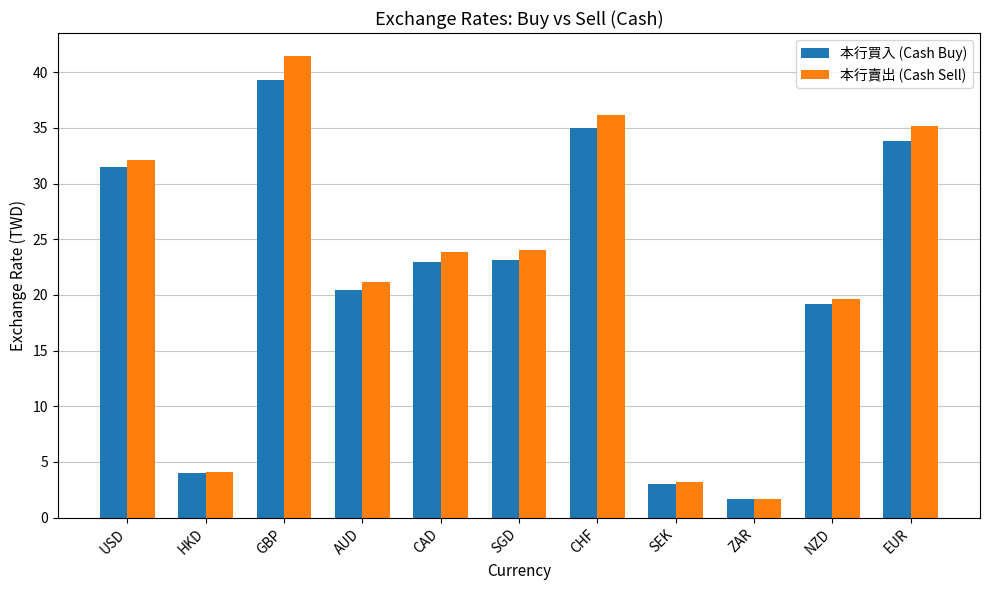

Does the chart contain stacked bars?

No